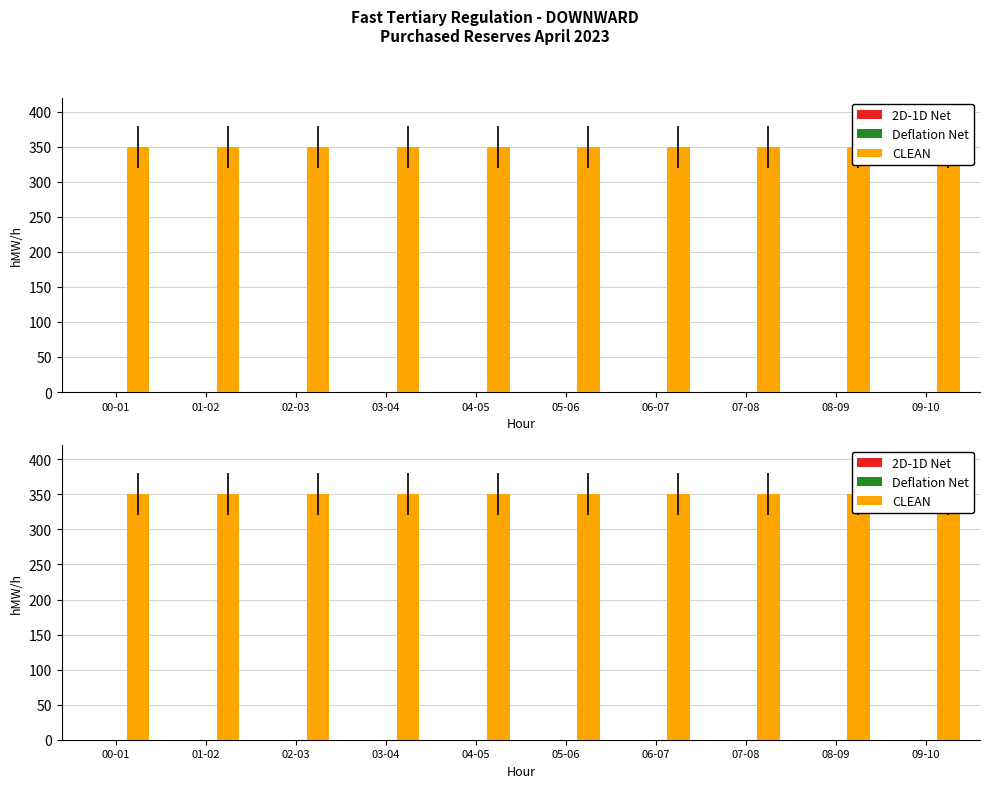

What position from the right is 04-05?

6